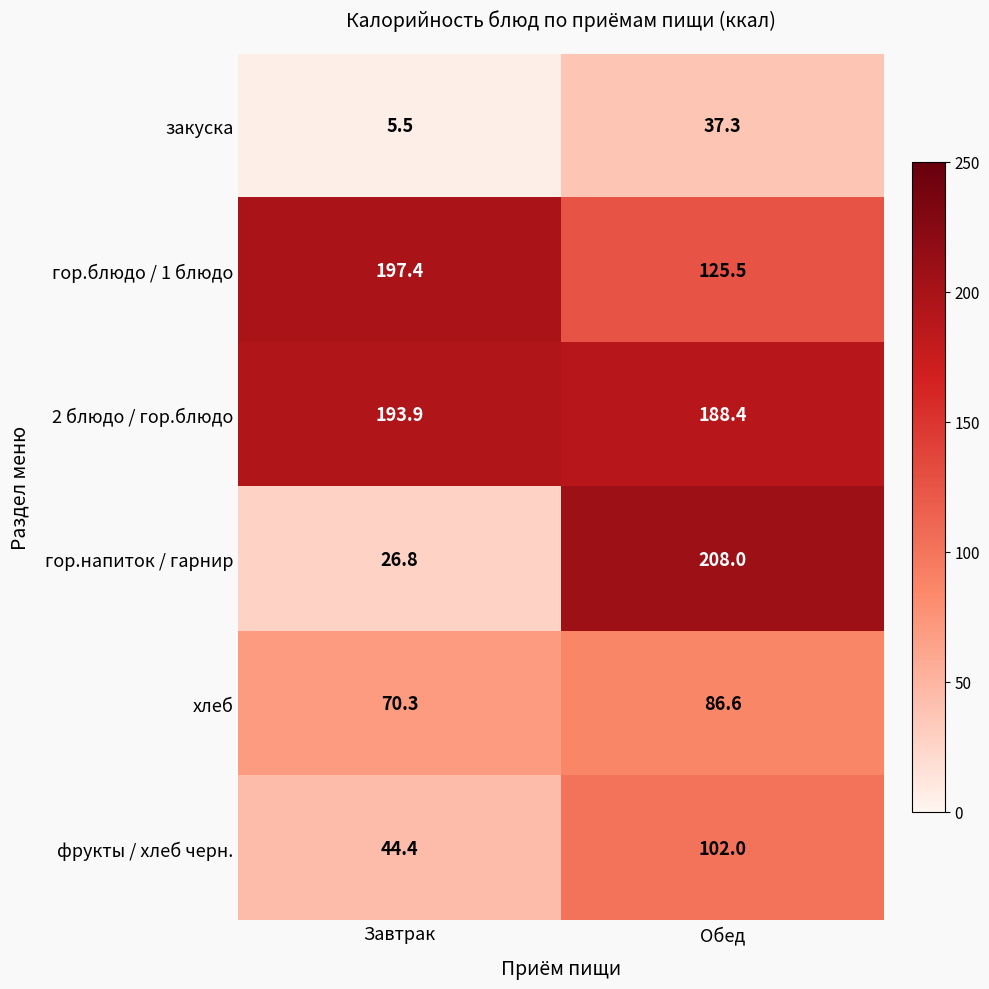

Which category has the lowest value across all series?

Завтрак